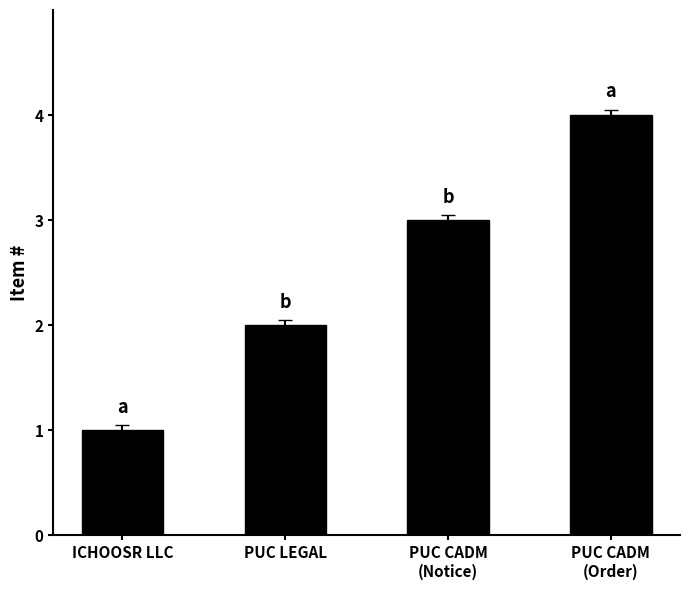

What is the minimum value shown in the chart?

1